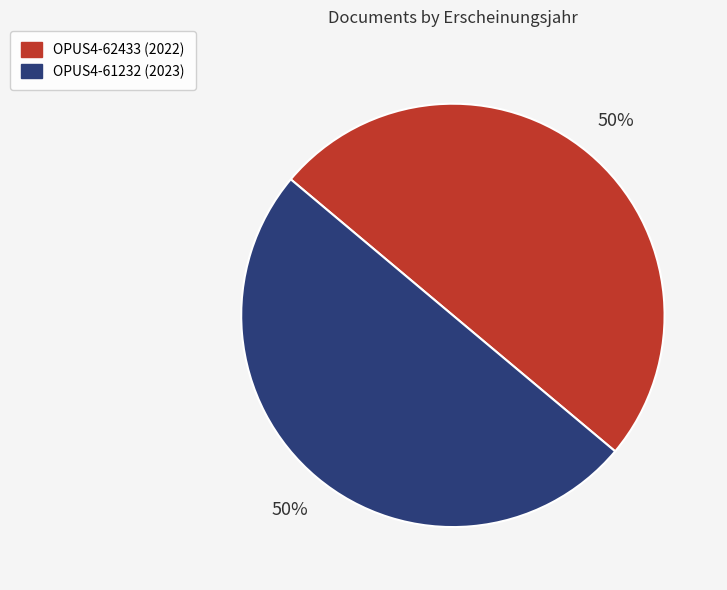

Approximately how many times larger is the value at OPUS4-62433 compared to OPUS4-61232?

1.0